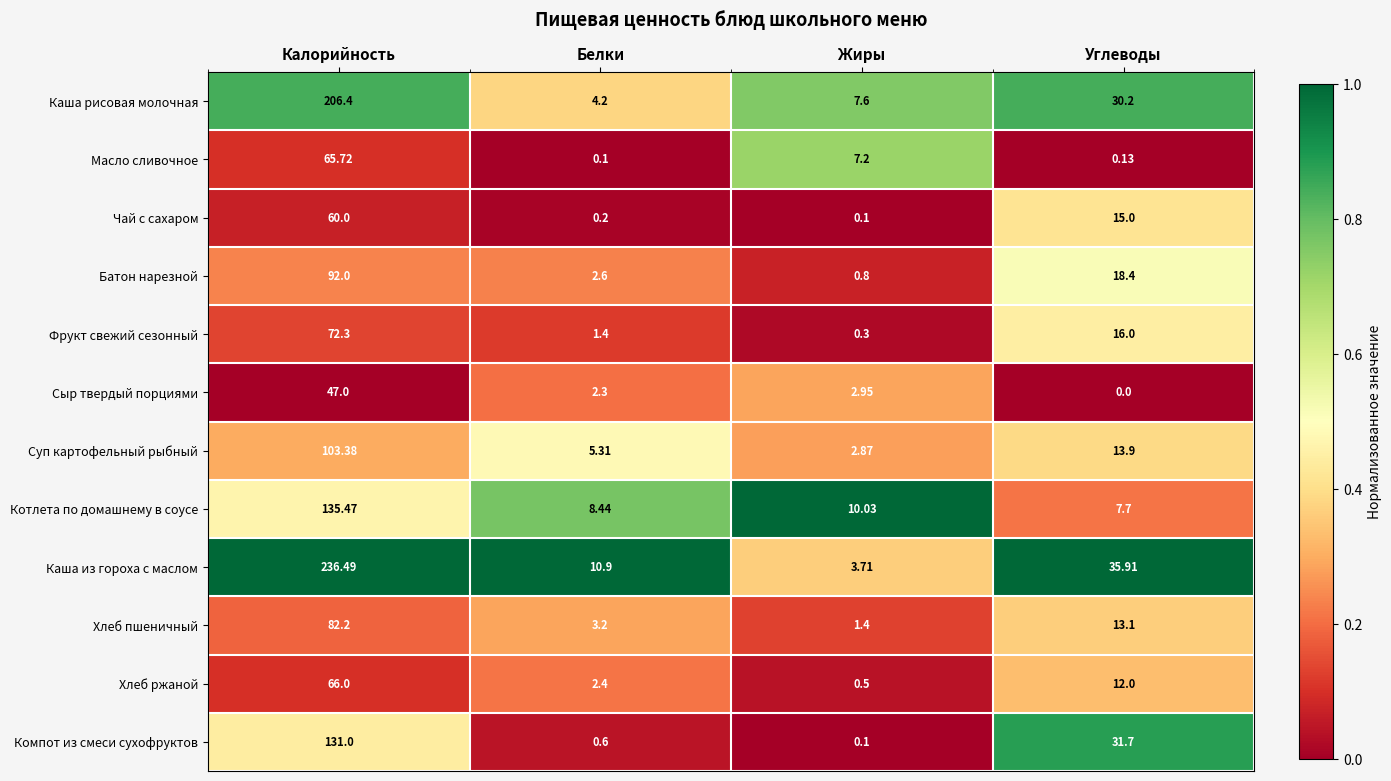

At which category is the sum across all series the highest?

Калорийность